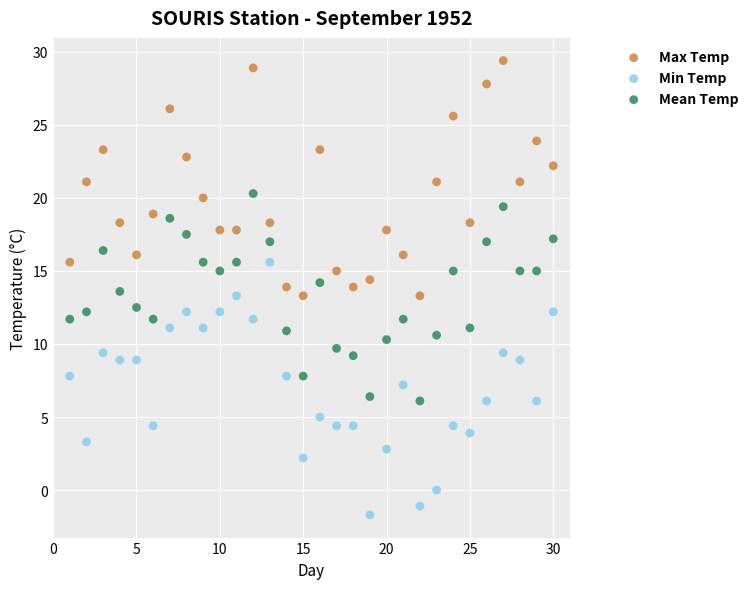

Which series contains the lowest Y value?

Min Temp